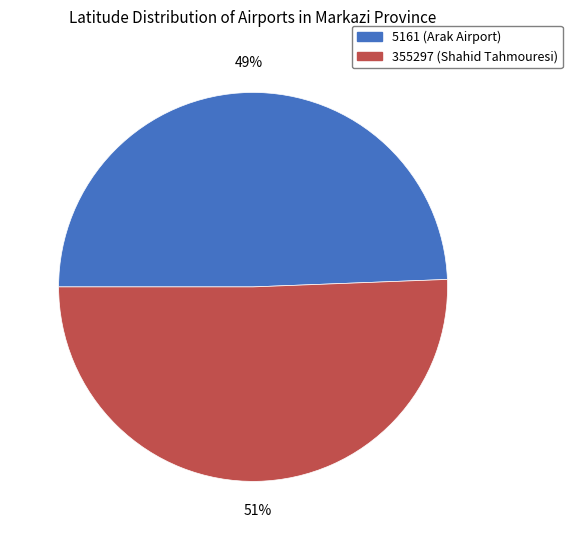

Rank the categories by value from highest to lowest.

355297, 5161